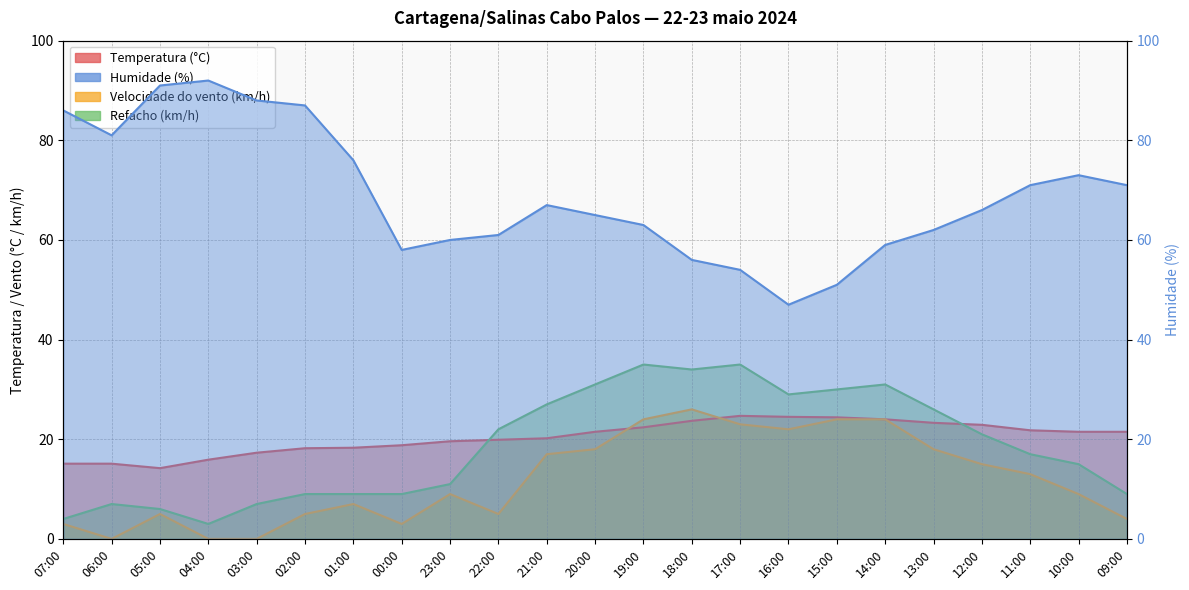

Which series has the largest total across all categories?

Humidade (%)